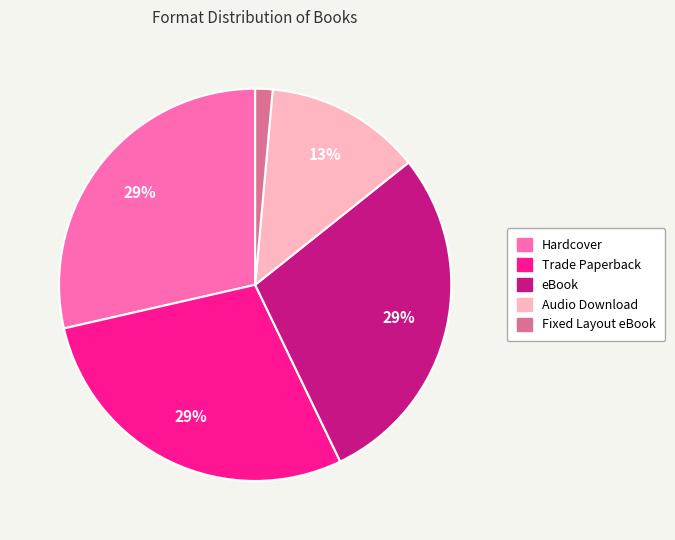

Approximately how many times larger is the value at Trade Paperback compared to Hardcover?

1.0